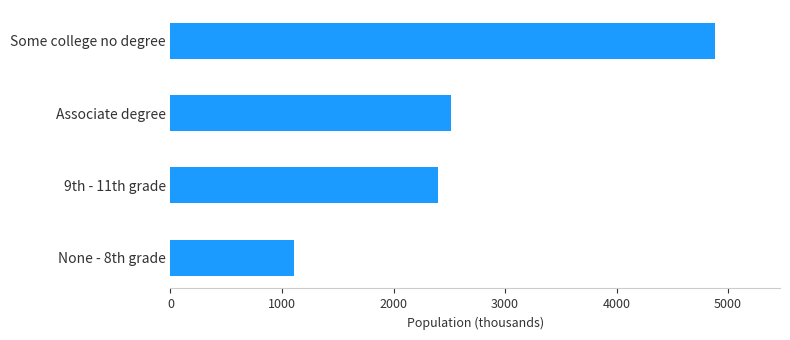

How many data points are less than 2516?

2